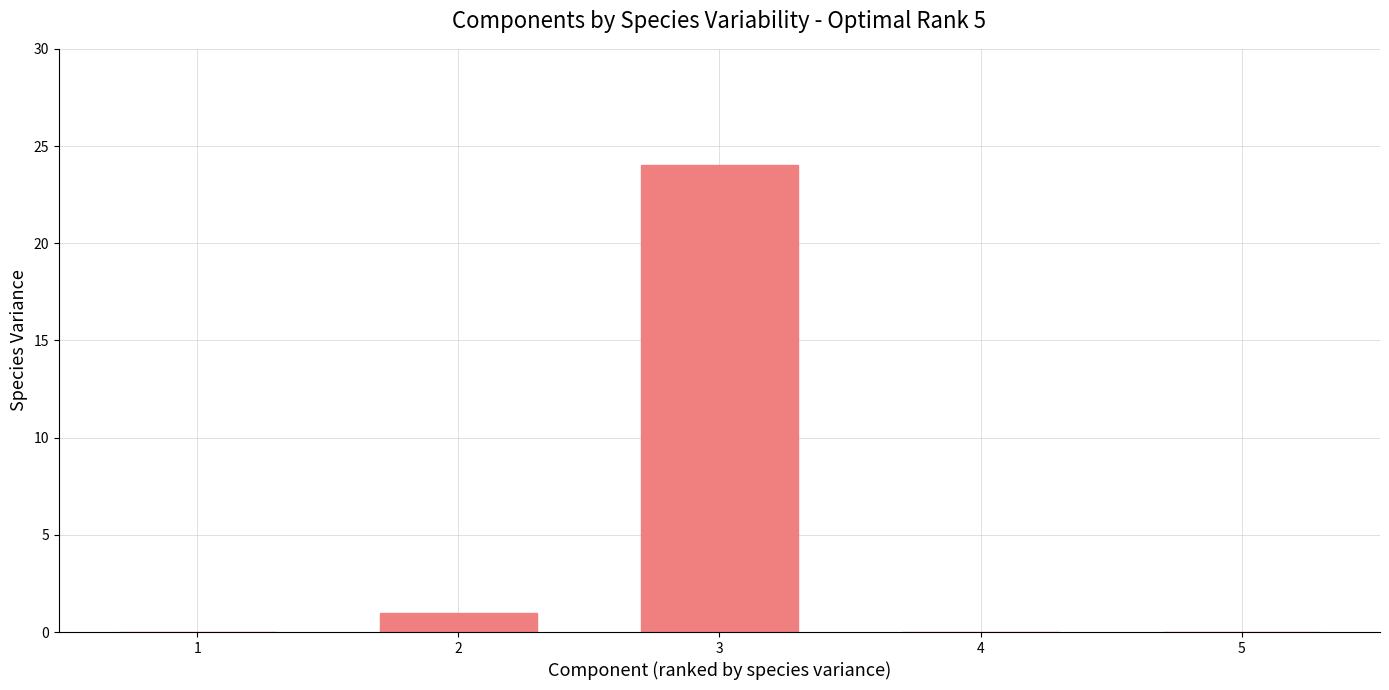

Reading left to right, extract all data points from this chart.

1=0	2=1	3=24	4=0	5=0